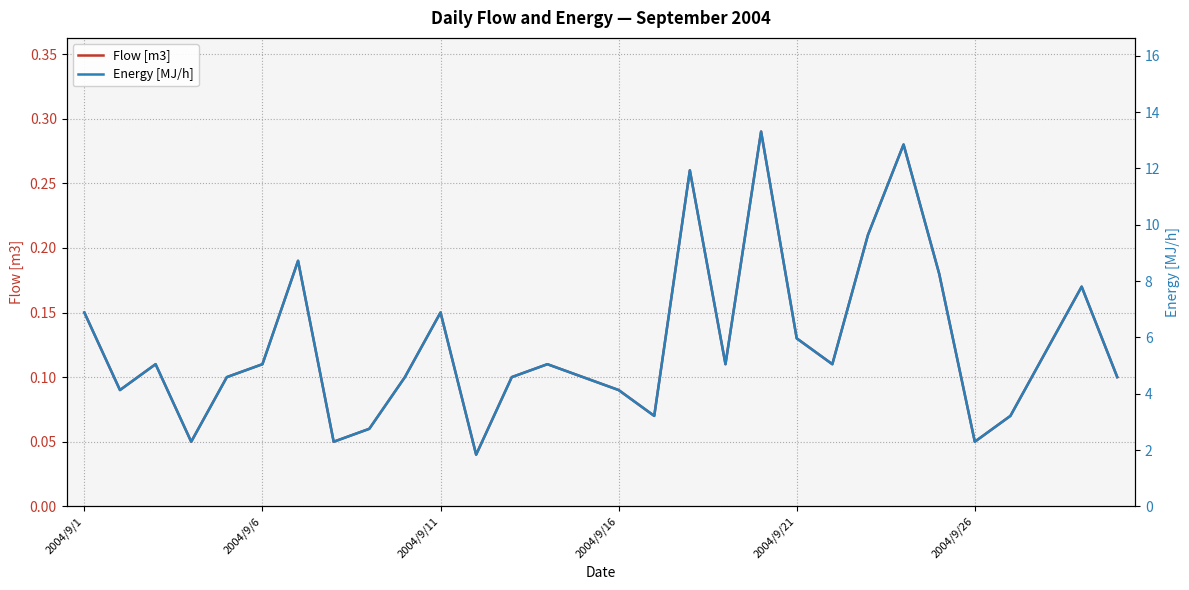

True or false: Energy [MJ/h] and Flow [m3] intersect in this chart.

False